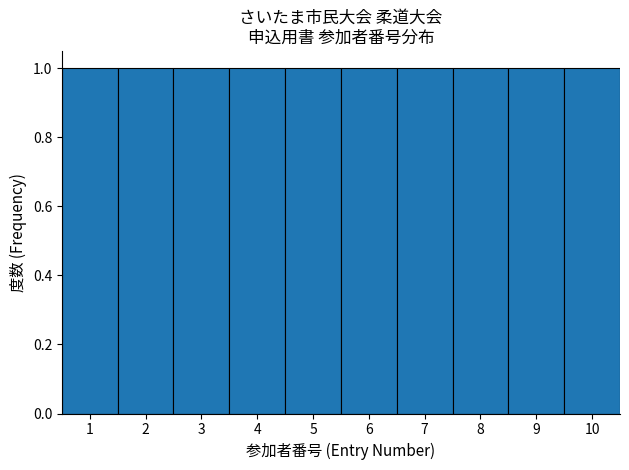

What is the height of the bar covering 0.5 to 1.5 on the x-axis? The values are not printed on the chart, so give them approximately, as read against the axis.

1